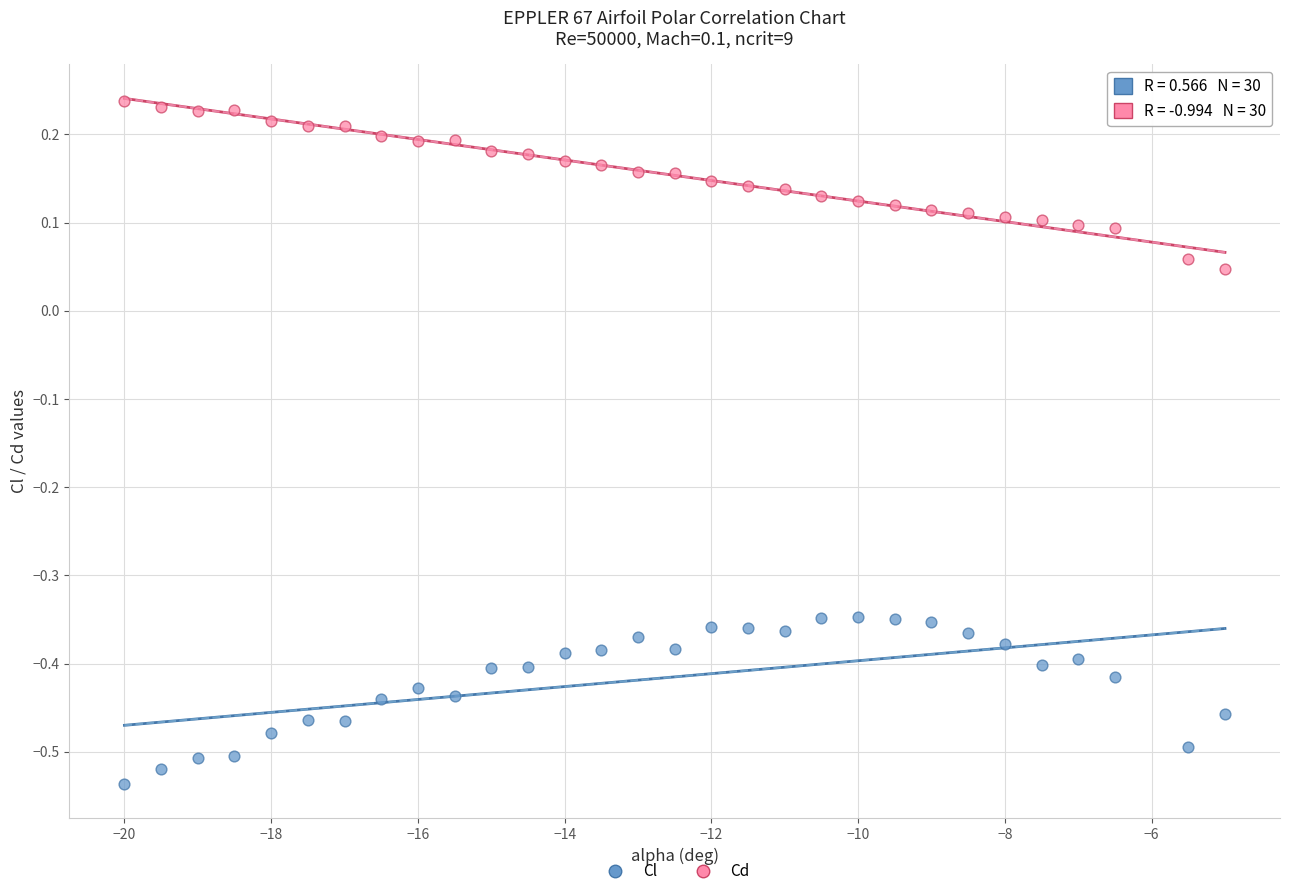

Across all data points, what is the range of X values (max minus min)?

15.0